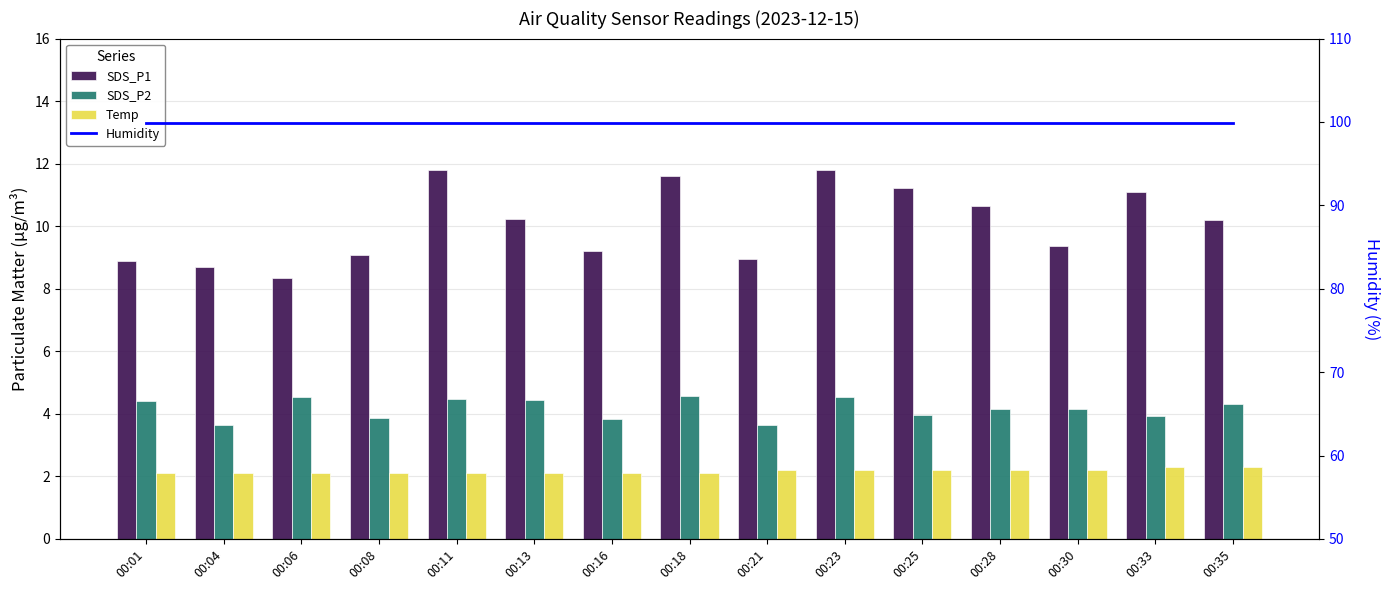

Reading right to left, what are all the values shown in this chart?

SDS_P1: 00:35=10.2	00:33=11.1	00:30=9.4	00:28=10.7	00:25=11.2	00:23=11.8	00:21=8.9	00:18=11.6	00:16=9.2	00:13=10.2	00:11=11.8	00:08=9.1	00:06=8.3	00:04=8.7	00:01=8.9
SDS_P2: 00:35=4.3	00:33=3.9	00:30=4.2	00:28=4.2	00:25=4.0	00:23=4.5	00:21=3.6	00:18=4.6	00:16=3.9	00:13=4.5	00:11=4.5	00:08=3.9	00:06=4.5	00:04=3.6	00:01=4.4
Temp: 00:35=2.3	00:33=2.3	00:30=2.2	00:28=2.2	00:25=2.2	00:23=2.2	00:21=2.2	00:18=2.1	00:16=2.1	00:13=2.1	00:11=2.1	00:08=2.1	00:06=2.1	00:04=2.1	00:01=2.1
Humidity: 00:35=99.9	00:33=99.9	00:30=99.9	00:28=99.9	00:25=99.9	00:23=99.9	00:21=99.9	00:18=99.9	00:16=99.9	00:13=99.9	00:11=99.9	00:08=99.9	00:06=99.9	00:04=99.9	00:01=99.9